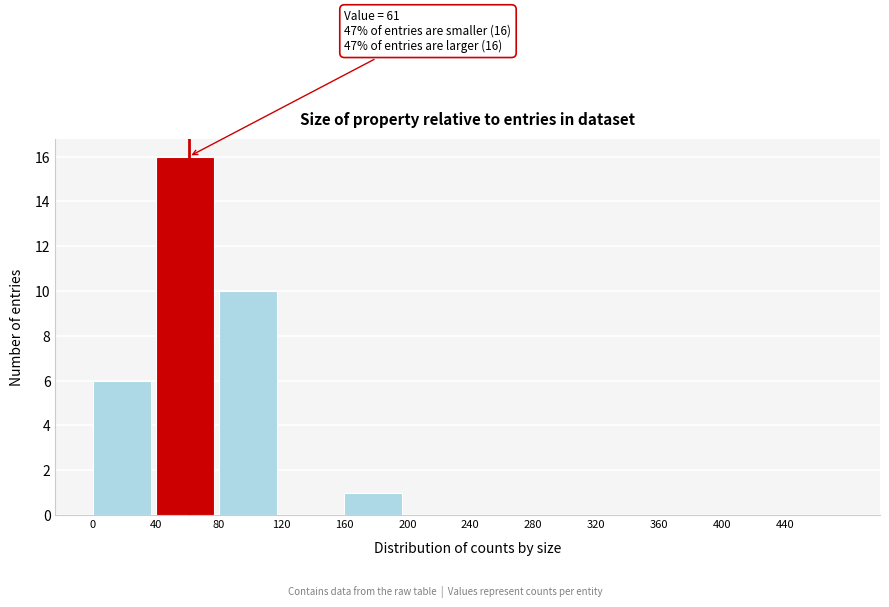

Over which range of the x-axis is the bar tallest?

40 to 80